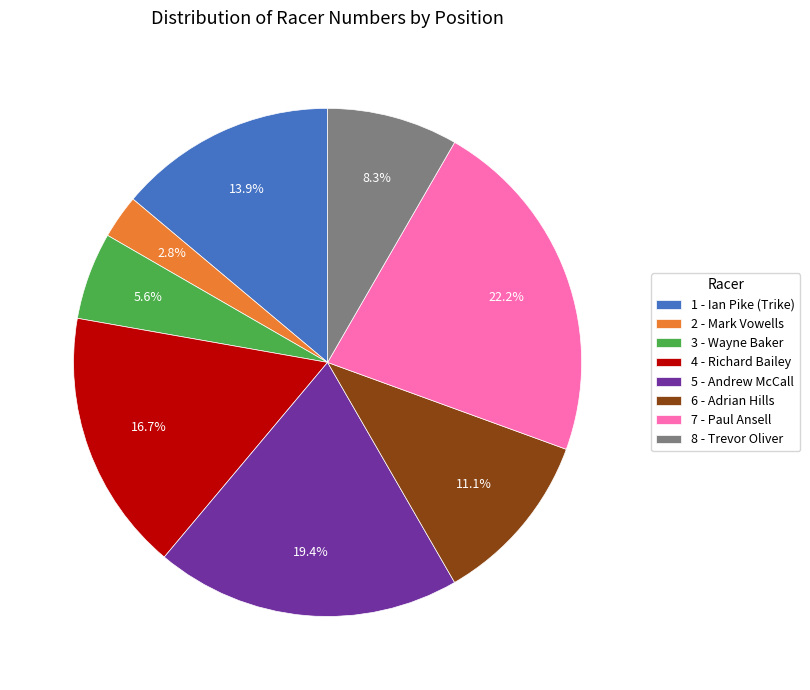

Which category has the biggest portion of the pie?

7 - Paul Ansell